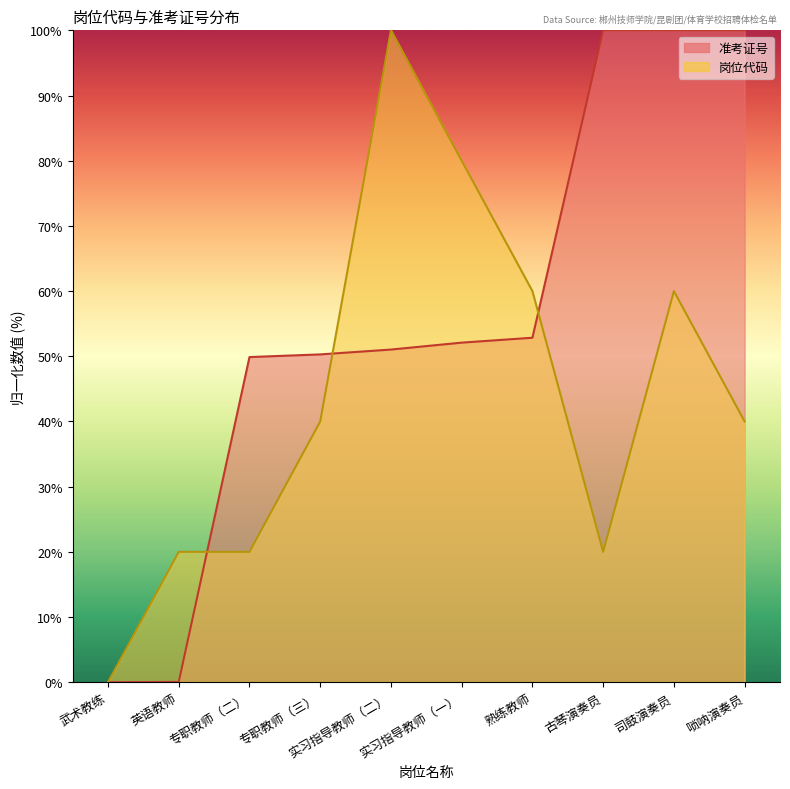

Which series has the widest spread of values?

准考证号